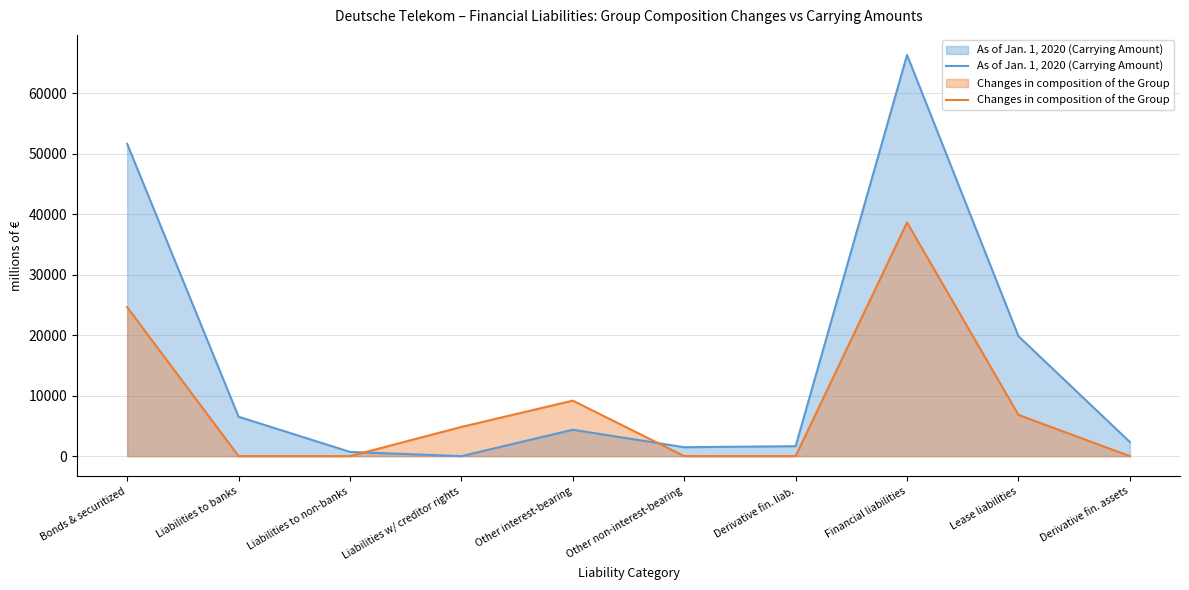

At which category does Changes in composition of the Group reach its first local peak?

Other interest-bearing